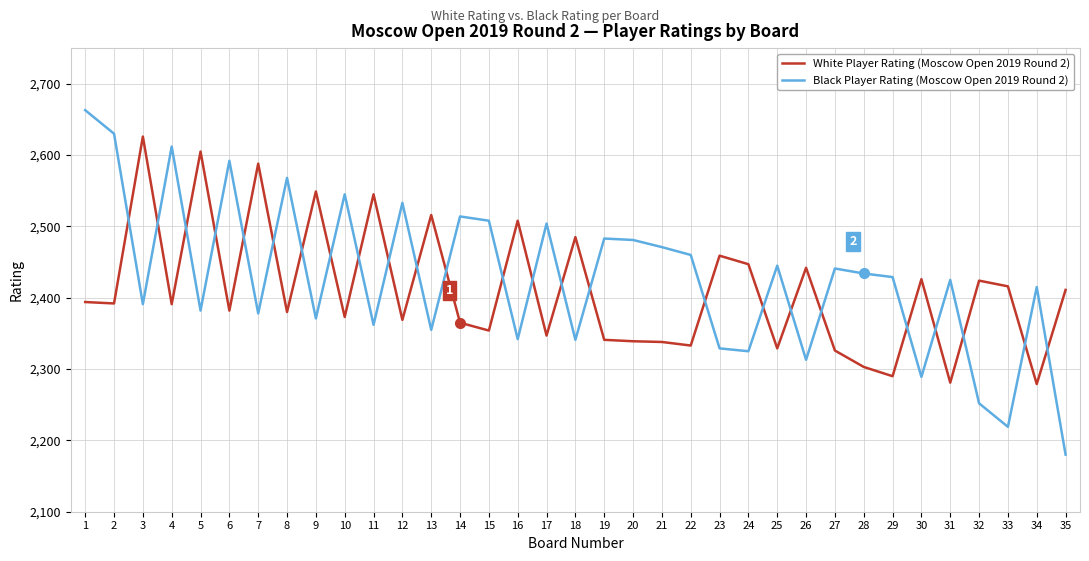

At which label is White Player Rating (Moscow Open 2019 Round 2) closest to 2452?

24